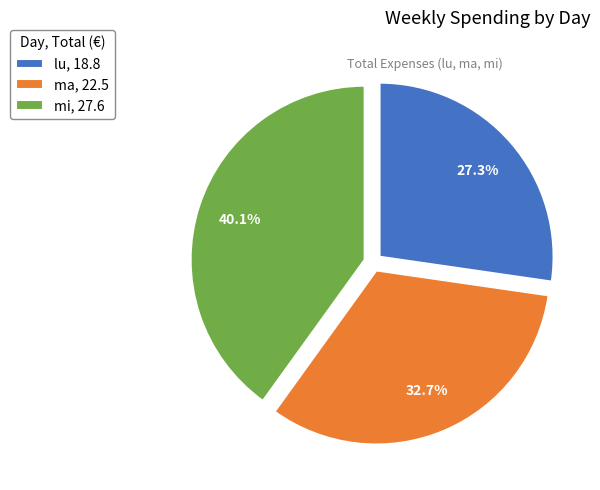

Is mi the majority of the pie?

No